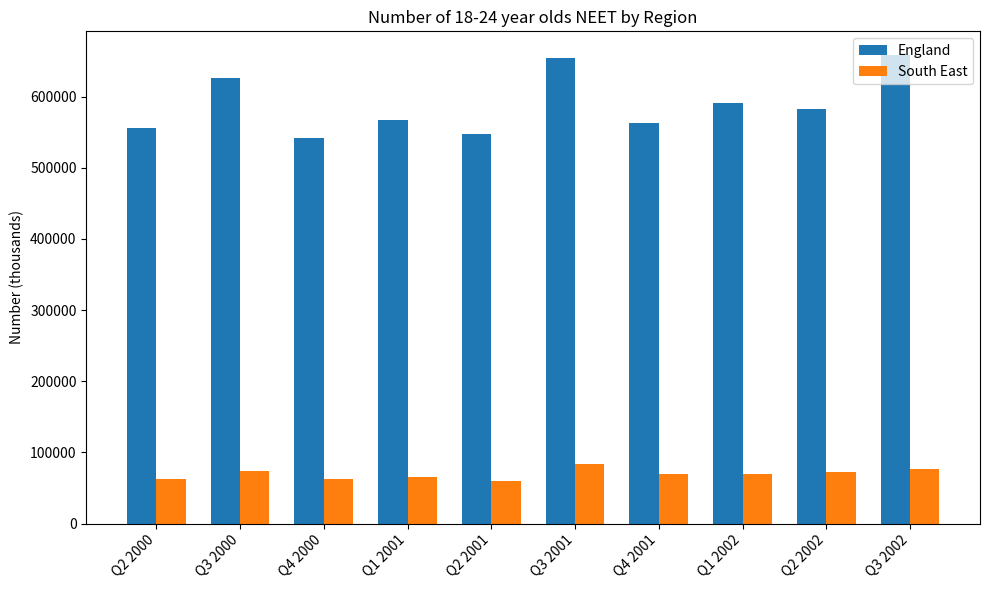

Does the chart contain stacked bars?

No